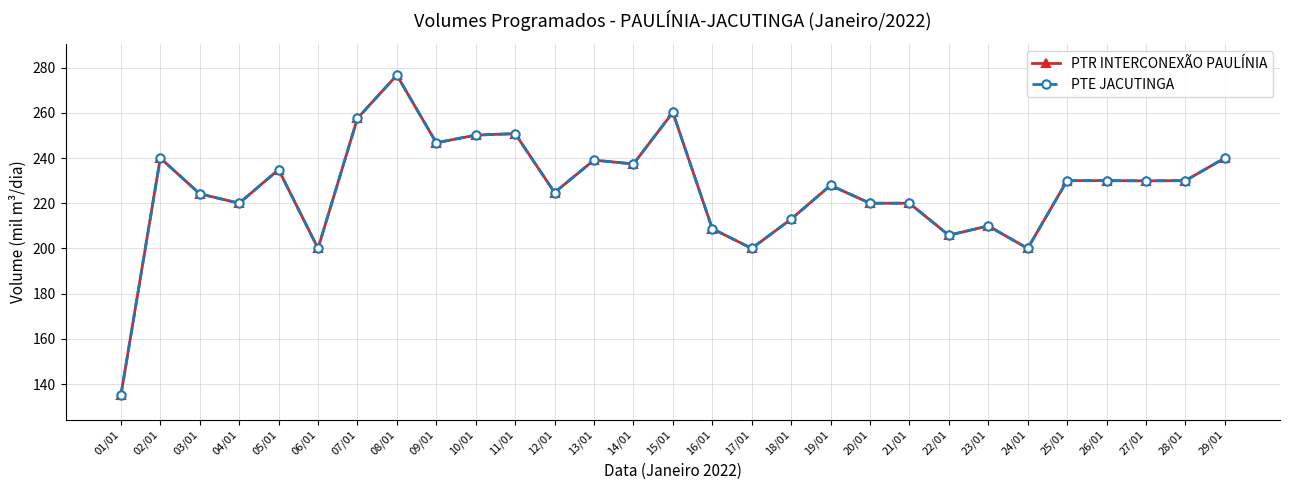

Which series has the widest spread of values?

PTR INTERCONEXÃO PAULÍNIA